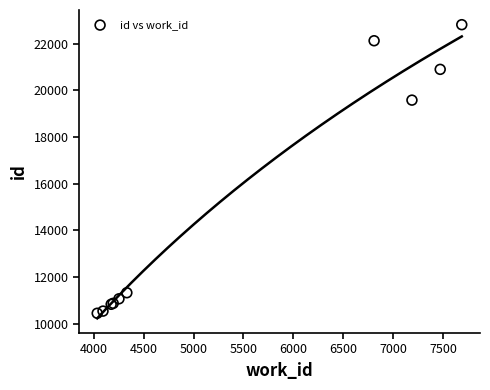

What Y value in the scatter plot is closest to 16631?

19581